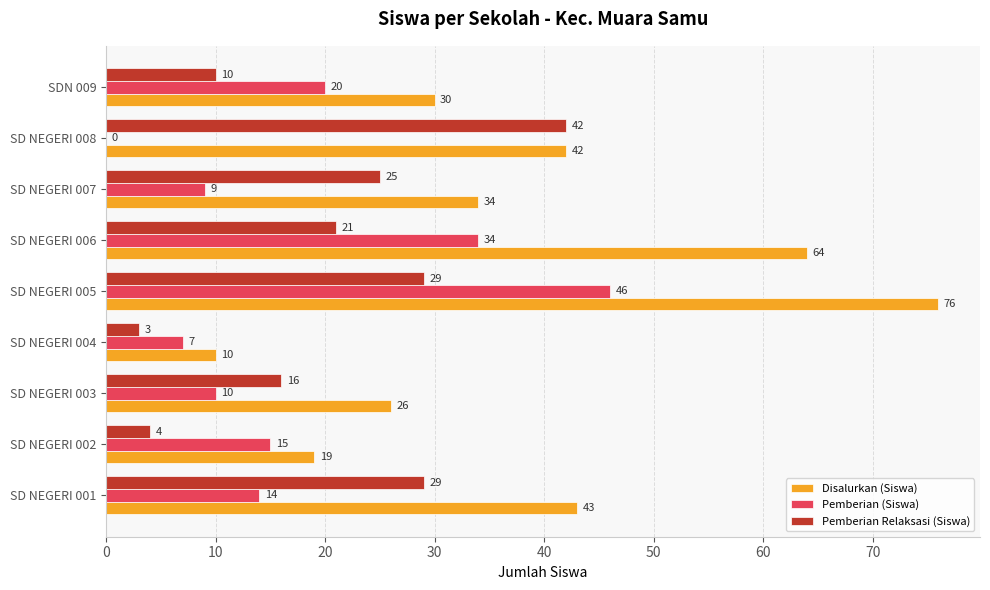

The Disalurkan (Siswa) series shows 19 at SD NEGERI 002. True or false?

True